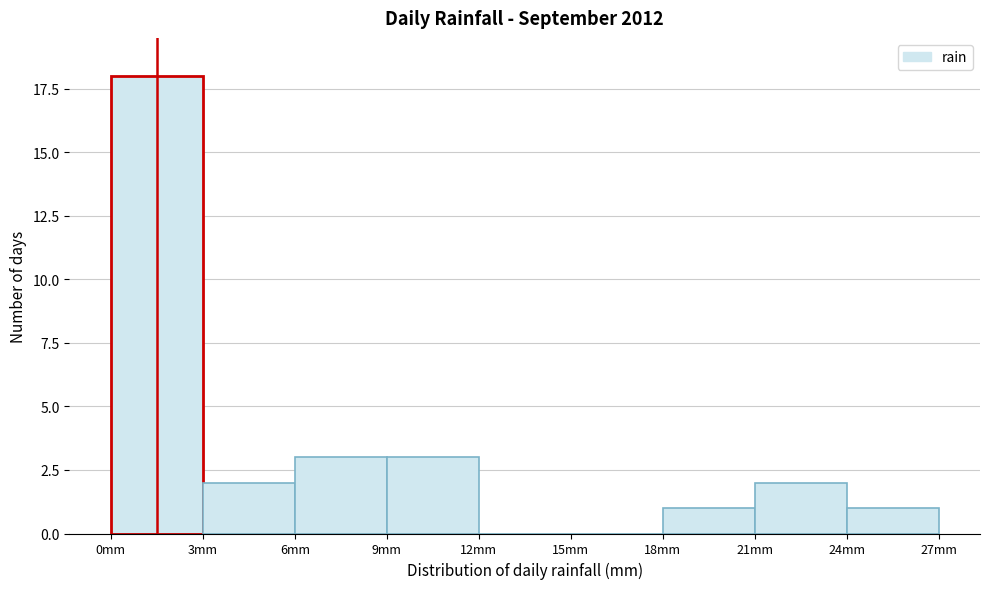

Reading left to right, transcribe this chart: for each bar, give the range it covers on the x-axis and its height. The values are not printed on the chart, so give them approximately, as read against the axis.

0 to 3: 18
3 to 6: 2
6 to 9: 3
9 to 12: 3
12 to 15: 0
15 to 18: 0
18 to 21: 1
21 to 24: 2
24 to 27: 1